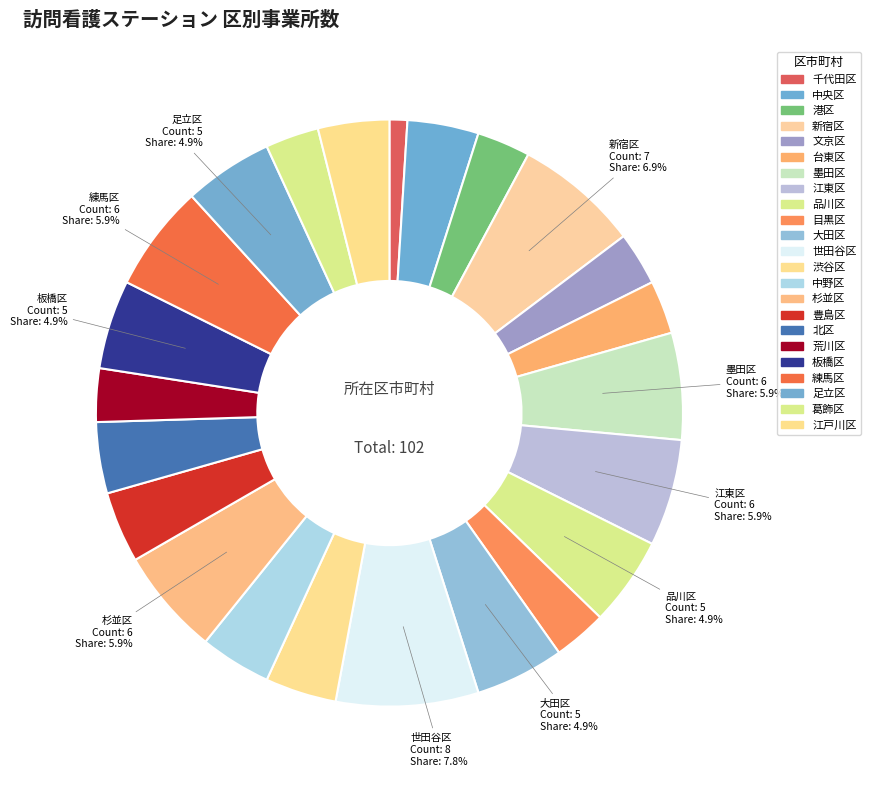

Combined, do 杉並区 and 渋谷区 account for over 50%?

No